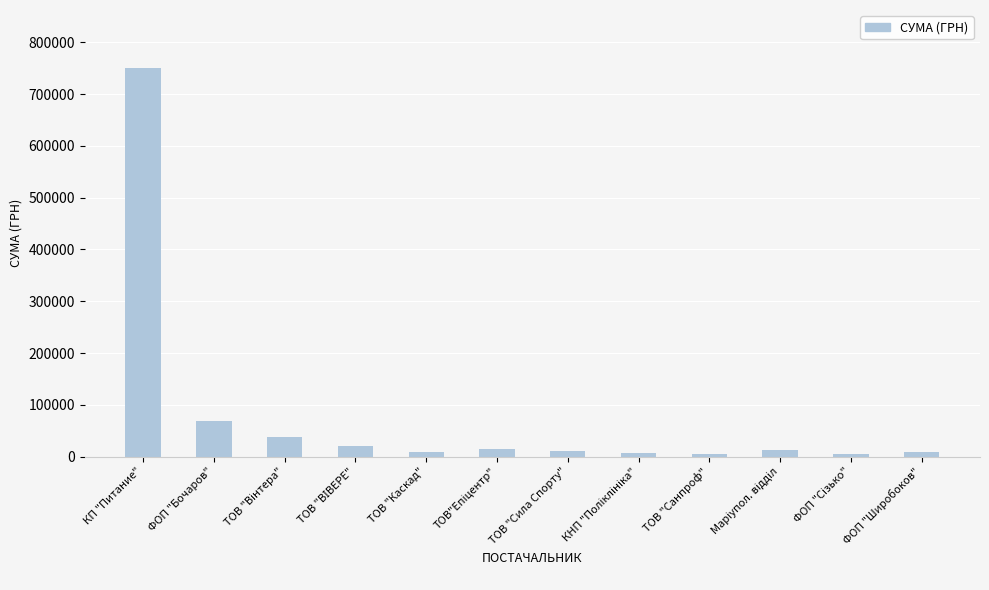

What is the greatest value displayed?

750109.4